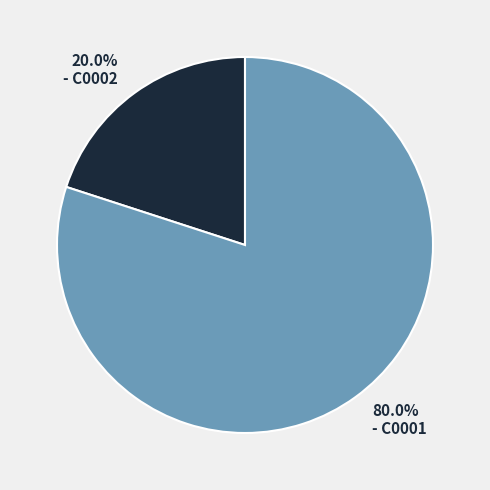

Is there any slice that represents more than half of the pie?

Yes